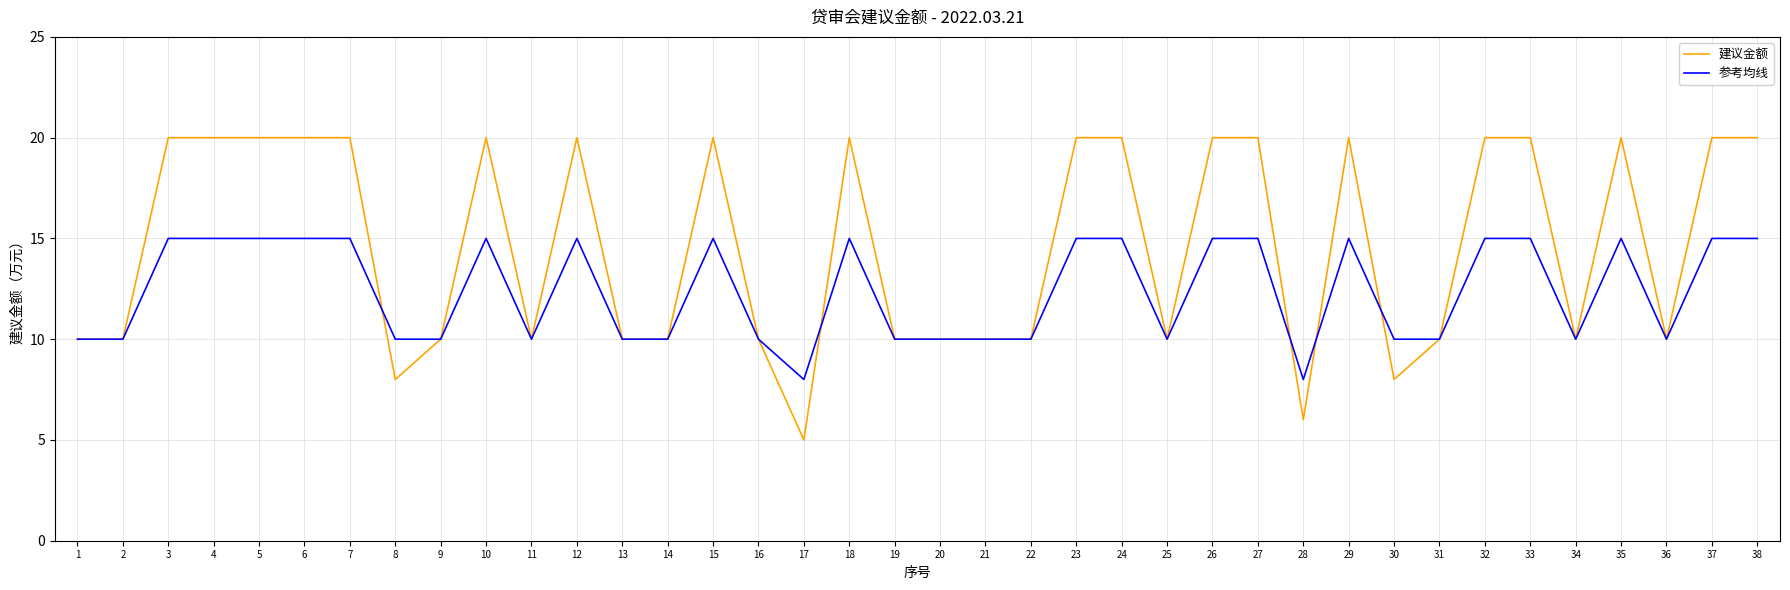

The value of 建议金额 at 36 is 10. True or false?

True